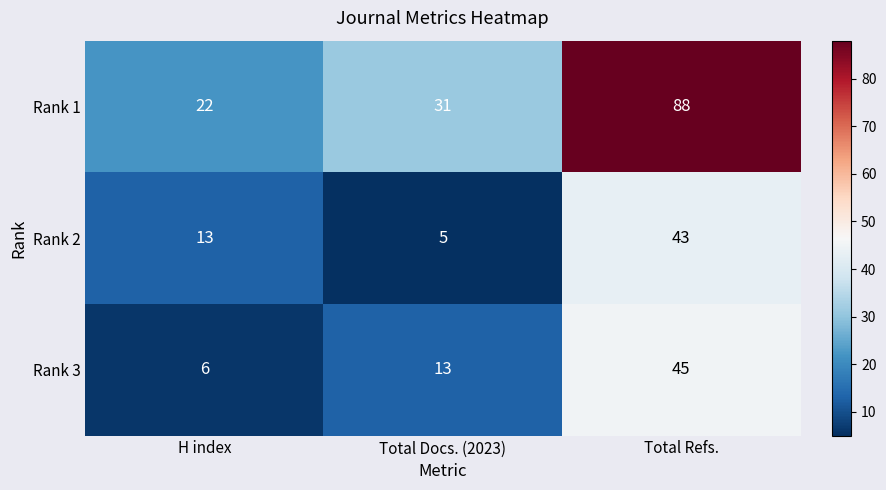

What is the approximate value of Rank 2 at Total Refs., to the nearest 10?

40